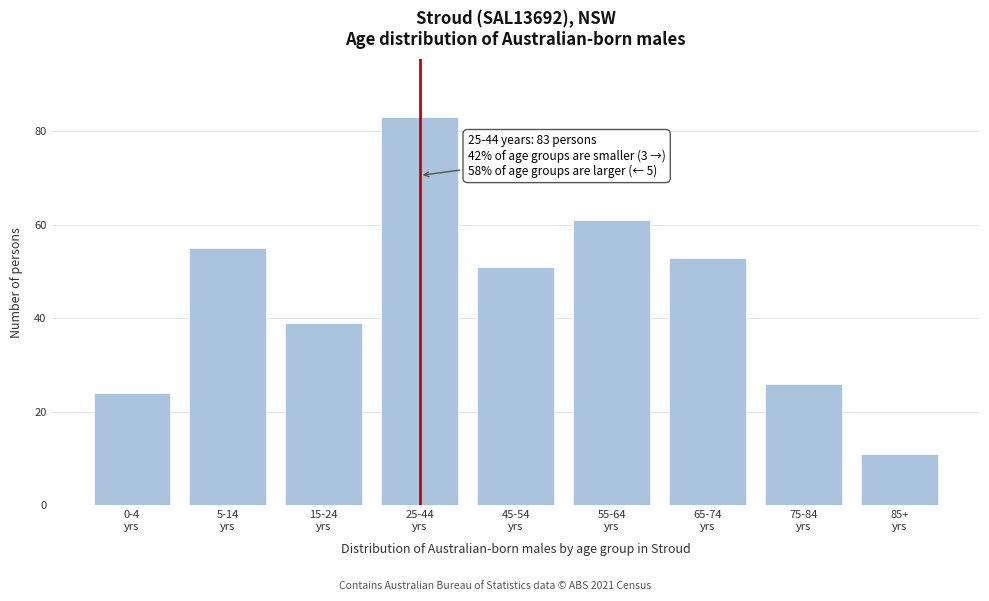

Reading right to left, what are all the values shown in this chart?

11	26	53	61	51	83	39	55	24